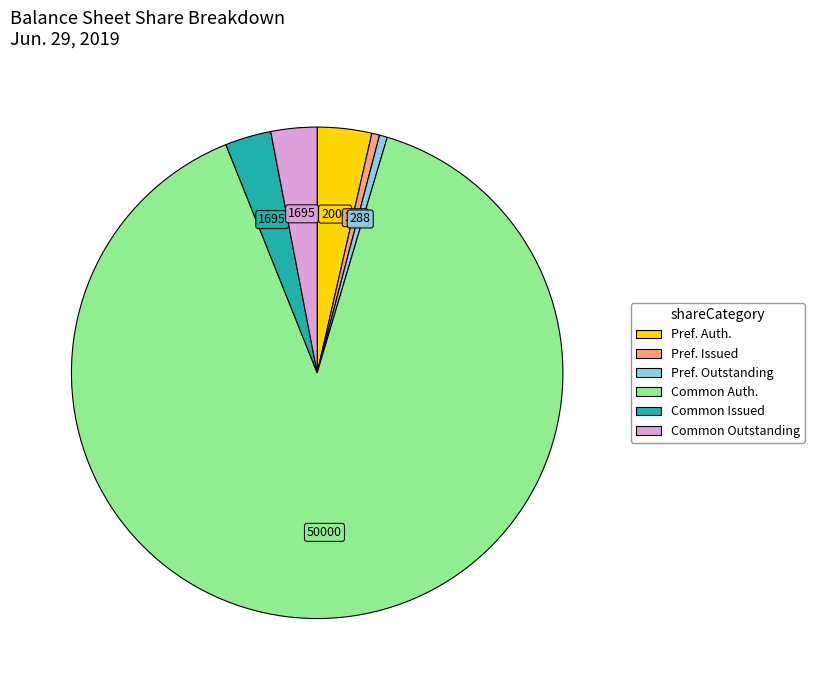

Count the number of slices in the pie.

6